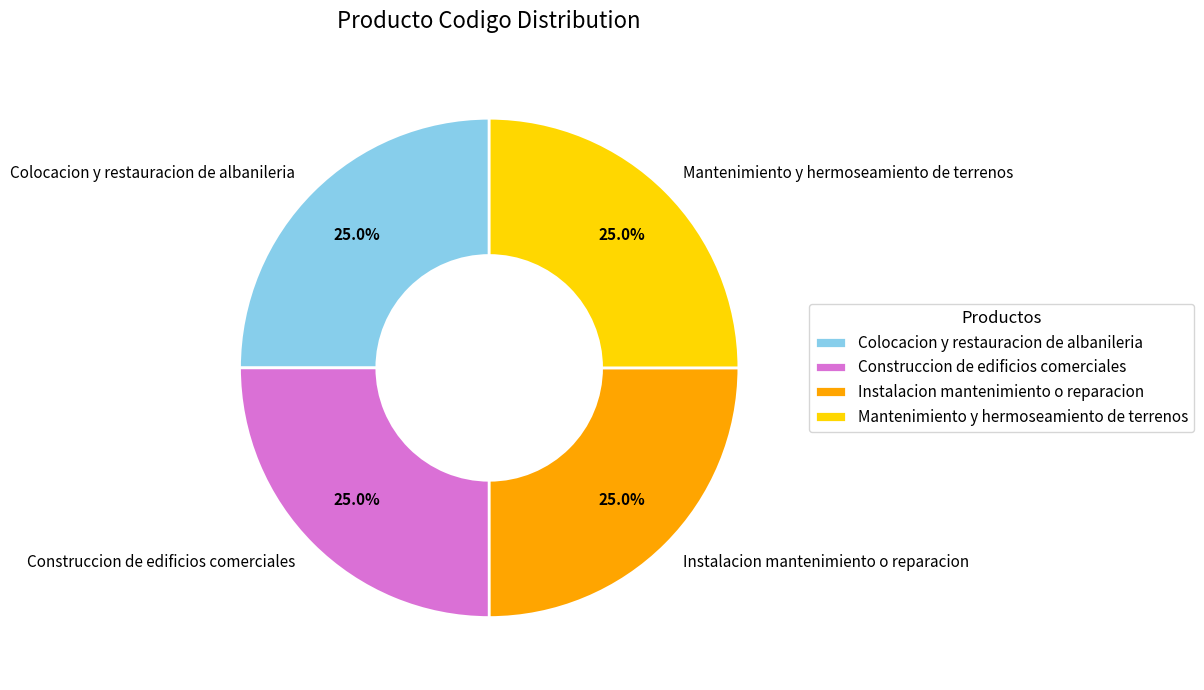

Approximately how many times larger is the value at Colocacion y restauracion de albanileria compared to Instalacion mantenimiento o reparacion?

1.0